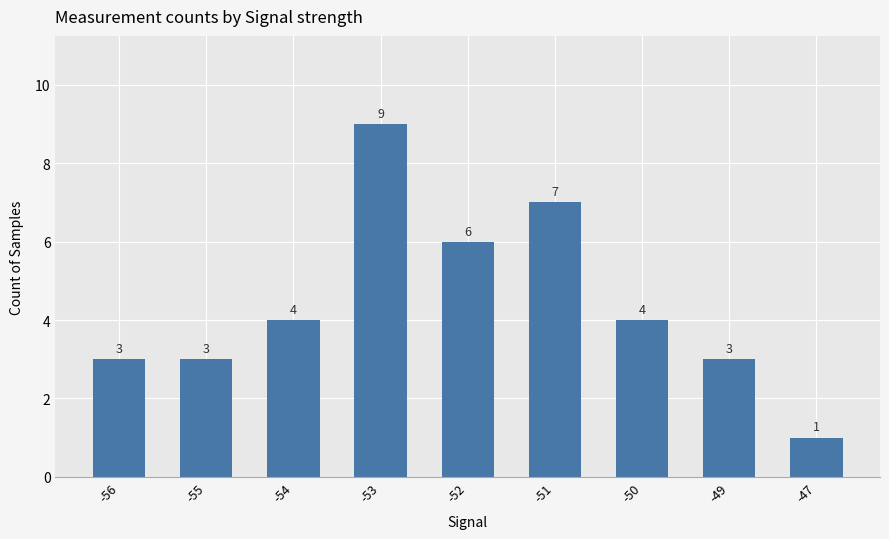

What is the difference between the values at -52 and -51?

1